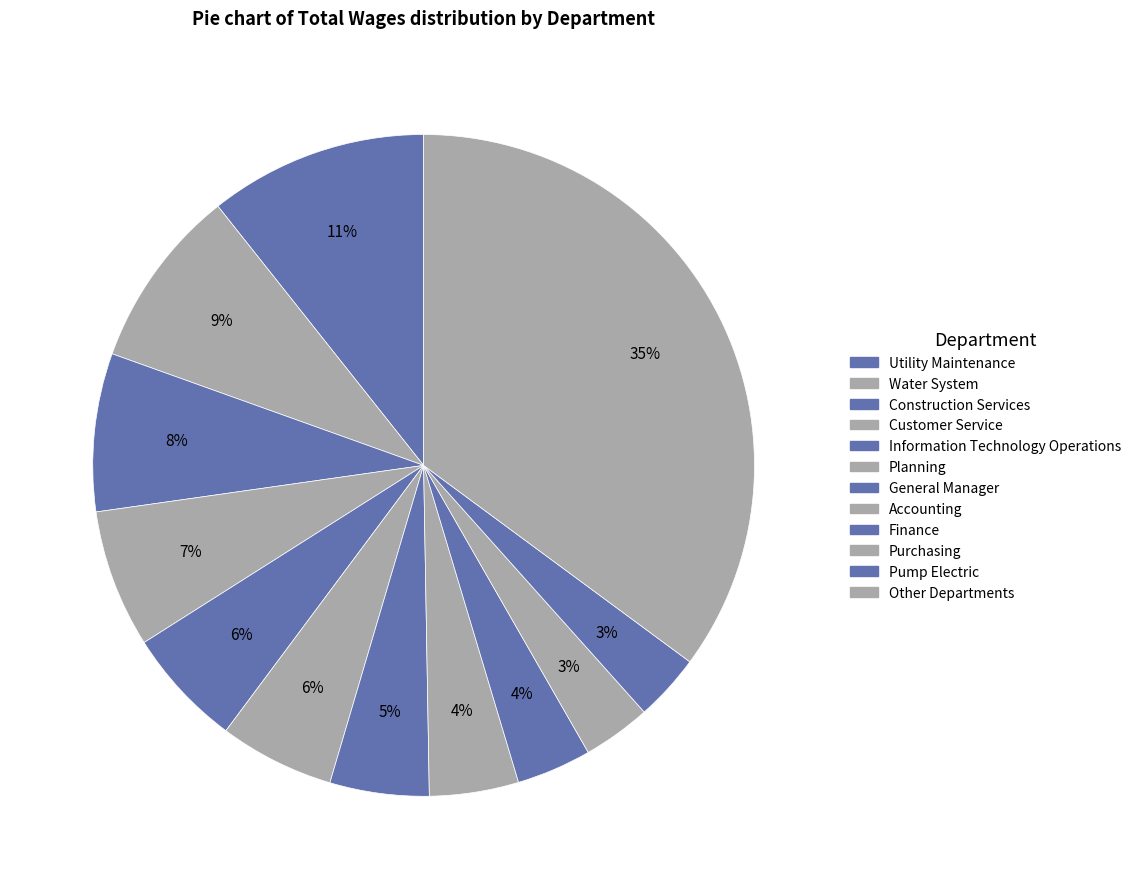

Is there a majority slice in this chart?

No